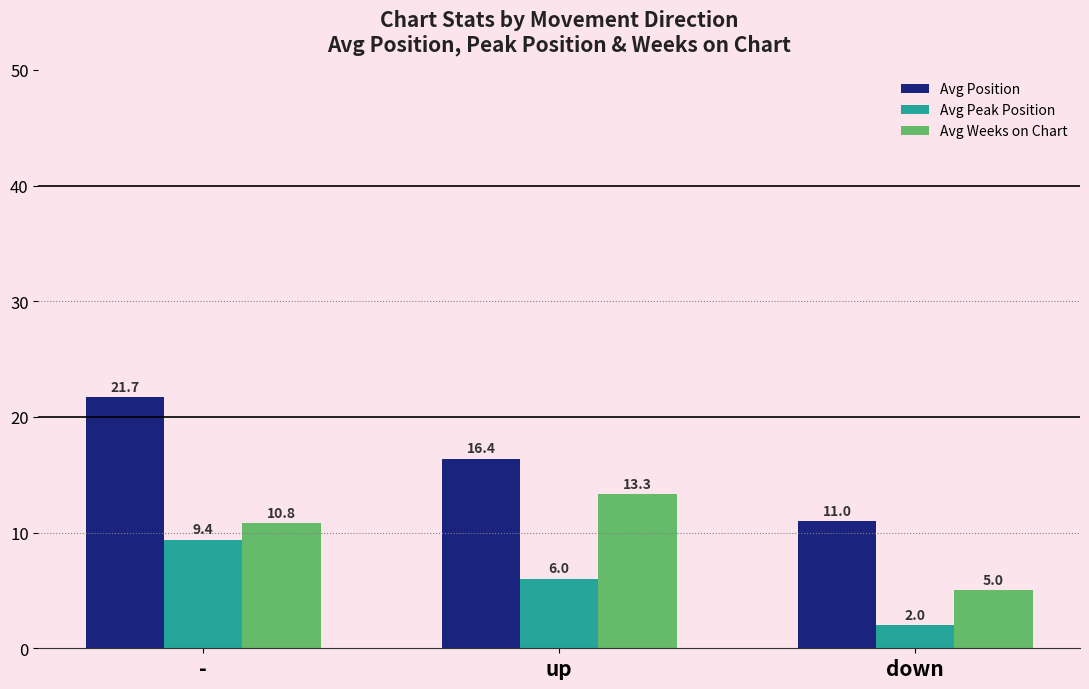

How many groups of bars are there?

3